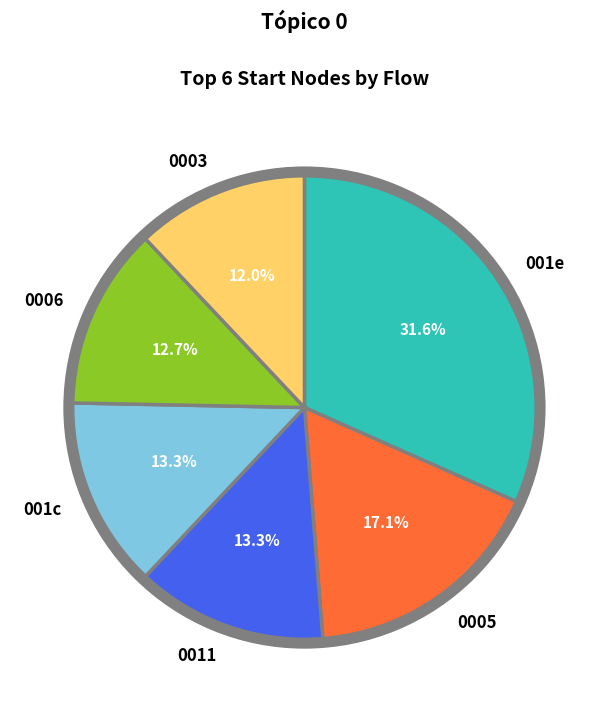

Approximately how many times larger is the value at 0011 compared to 001e?

0.4